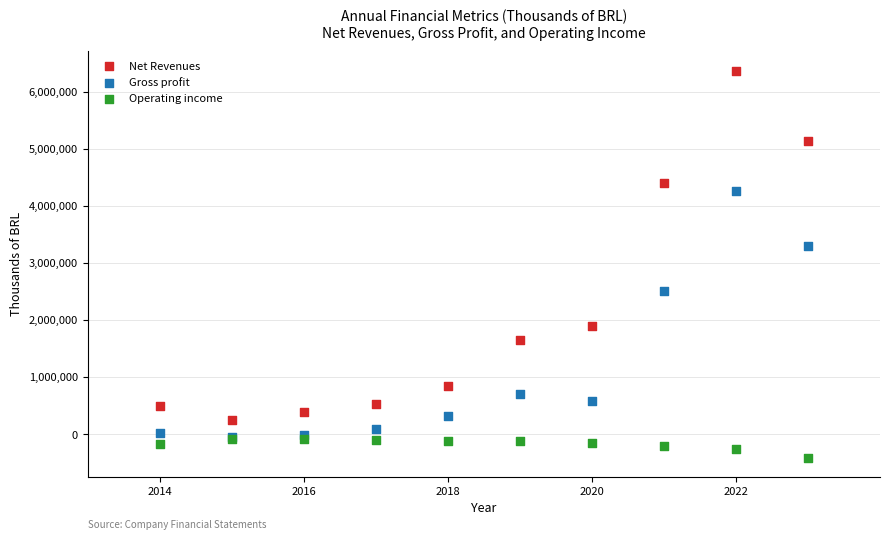

Which series reaches the maximum Y coordinate?

Net Revenues